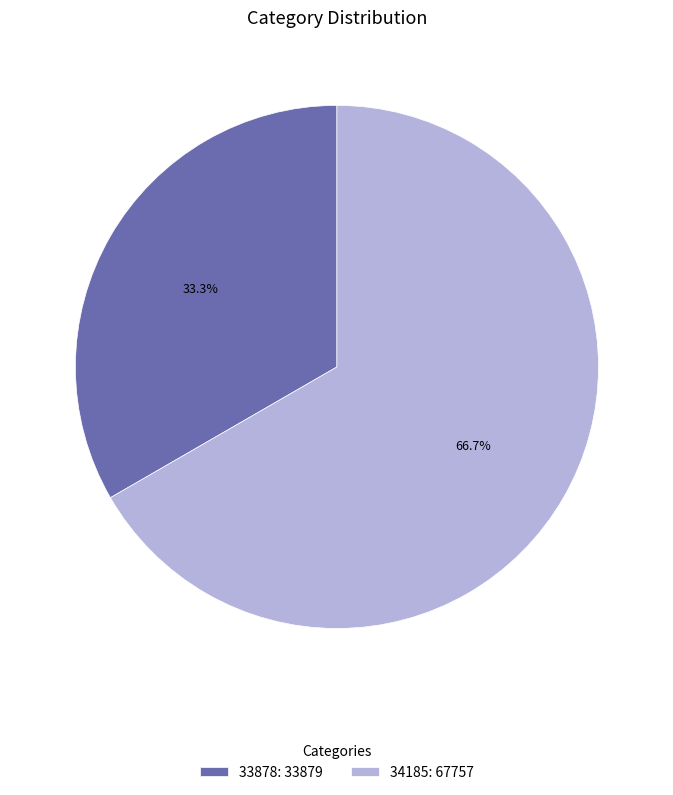

Approximately how many times larger is the value at 34185: 67757 compared to 33878: 33879?

2.0